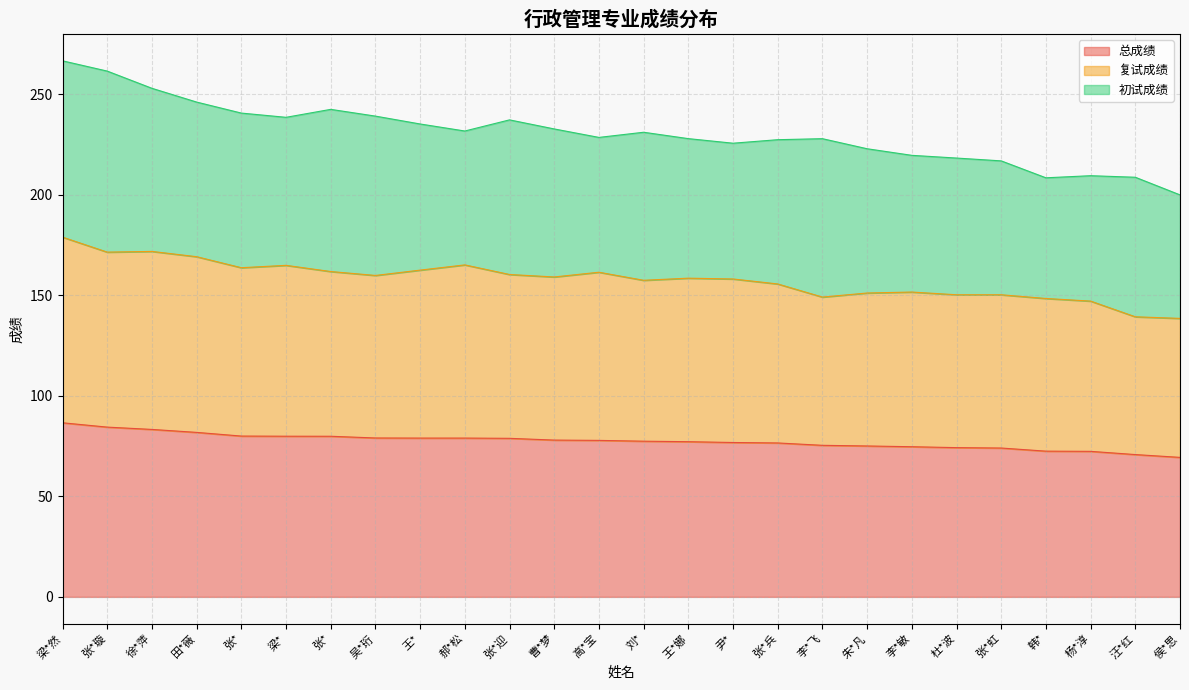

Does the chart display data point markers on the line(s)?

No